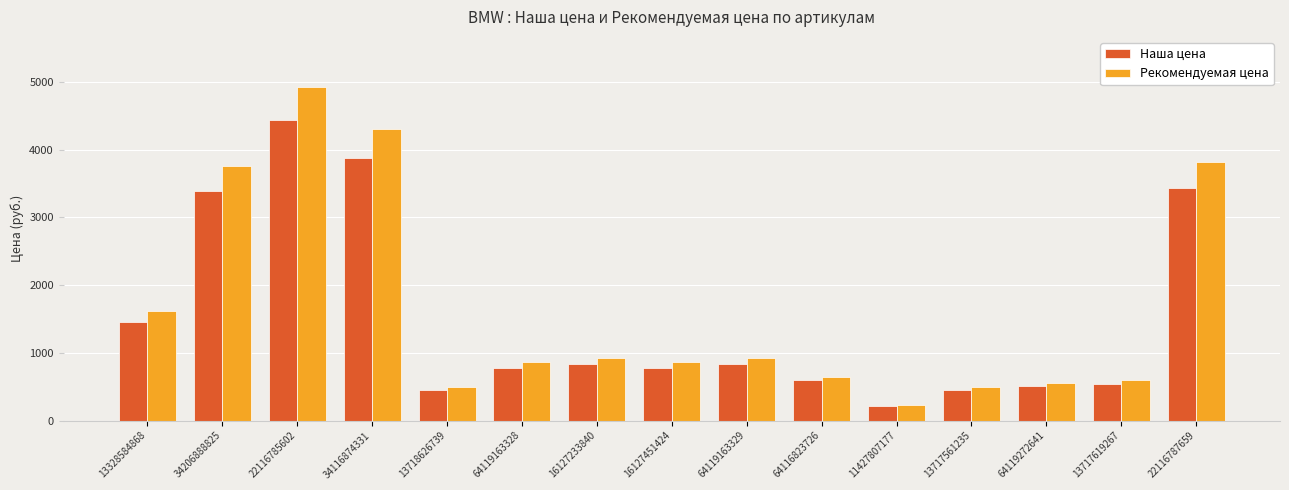

Reading left to right, what are all the values shown in this chart?

Наша цена: 1454	3387	4441	3886	451	783	839	783	839	592	214	451	508	541	3442
Рекомендуемая цена: 1611	3756	4929	4311	493	863	925	863	925	644	229	493	557	594	3817